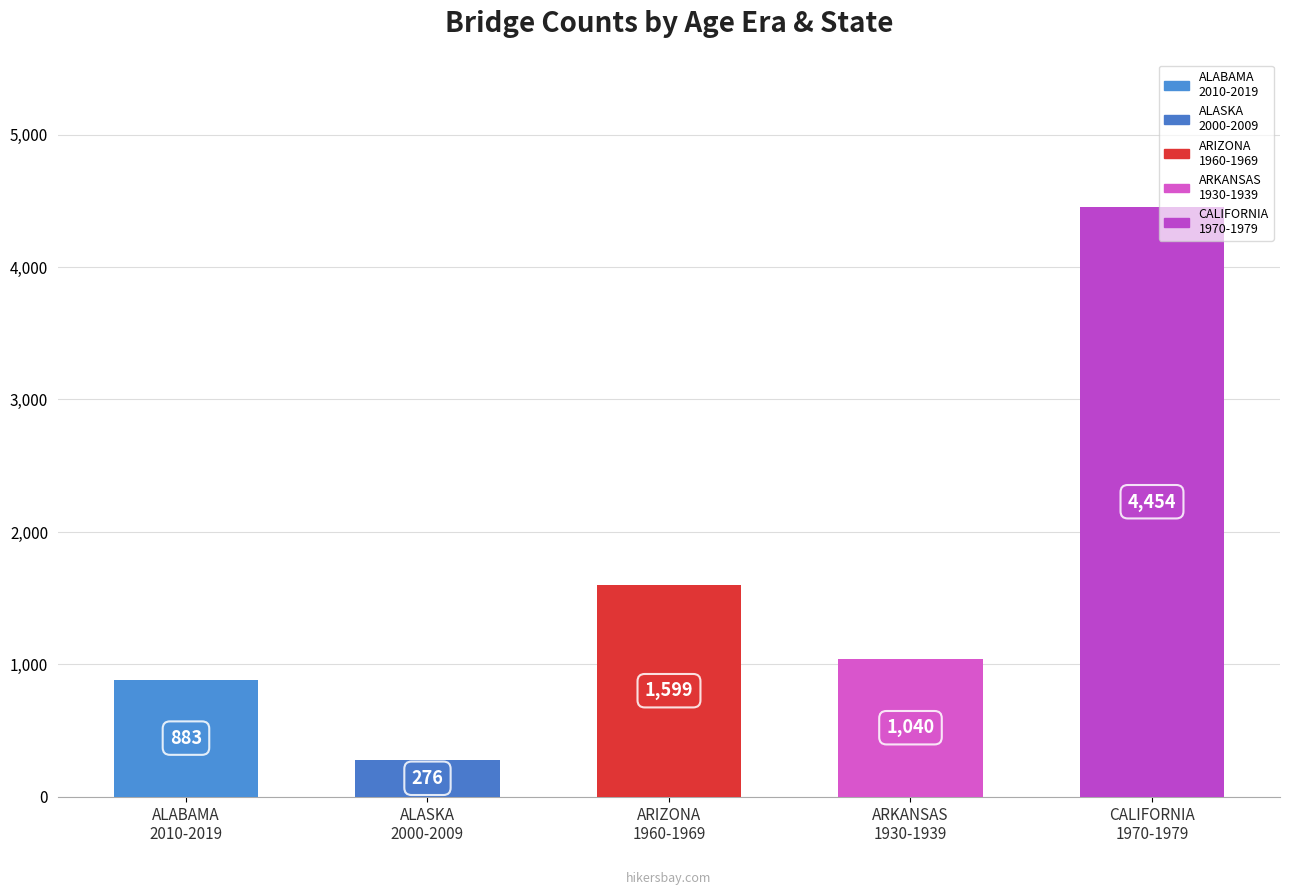

Is it true that All Bridges 2000-2009 equals 36 at HAWAII?

False